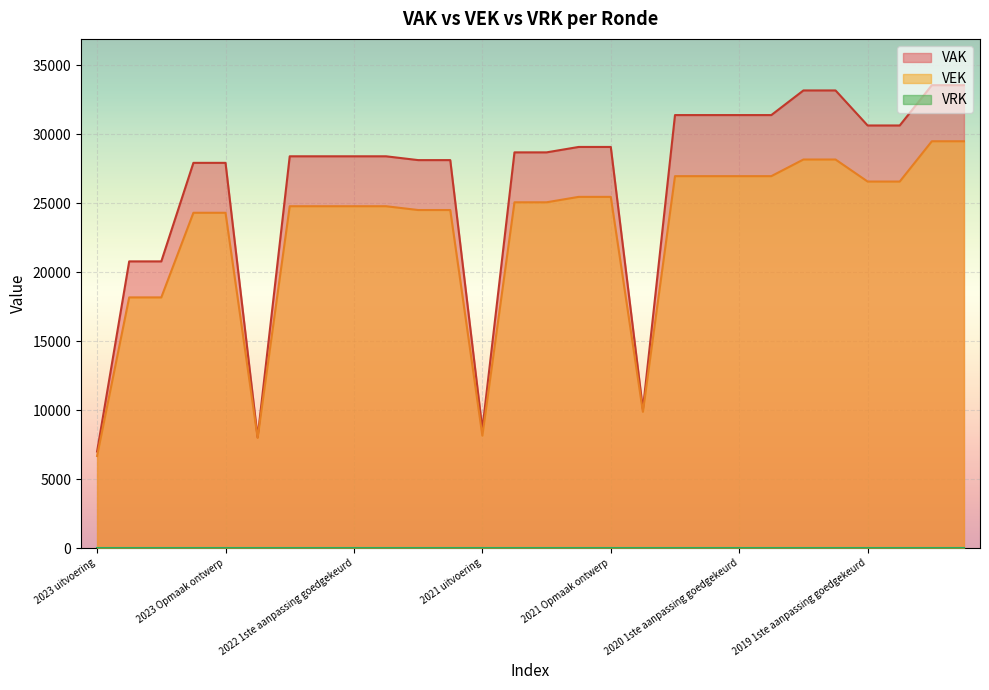

What is the maximum value shown in the chart?

33572